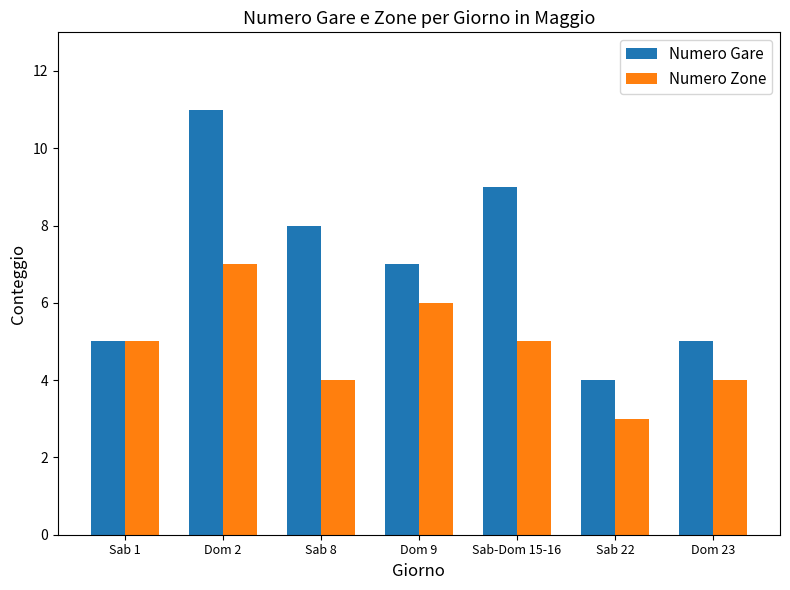

What is the smallest value displayed?

3